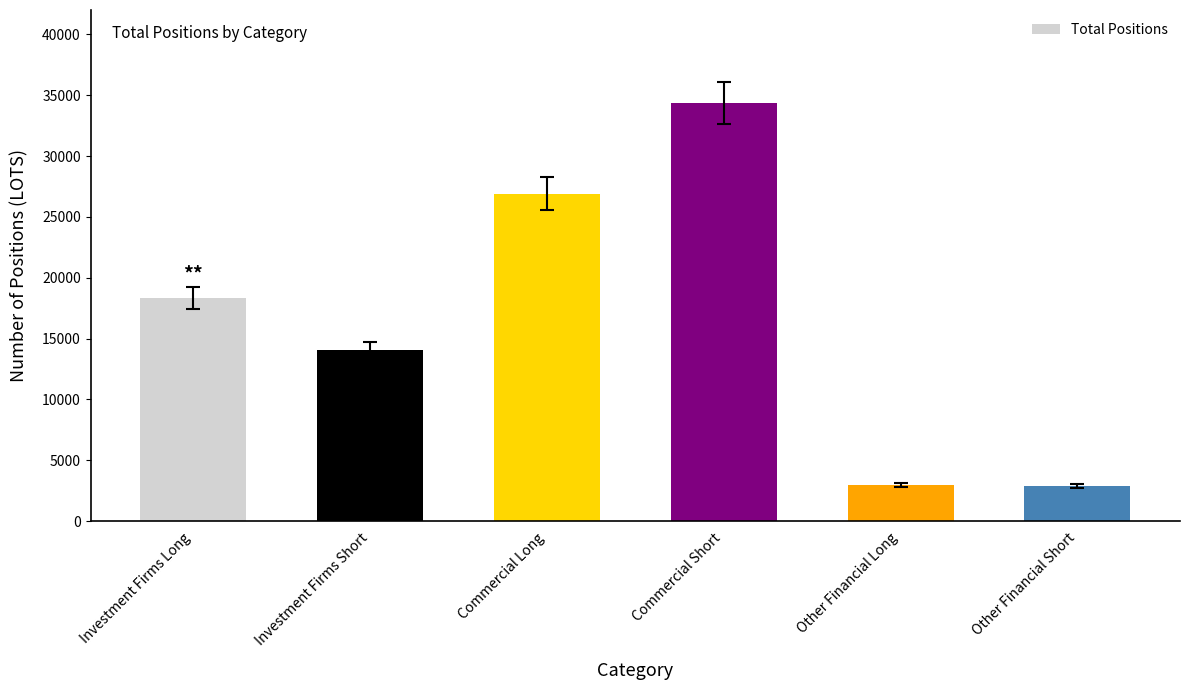

What is the change in value from Investment Firms Long to Other Financial Long?

-15345.4